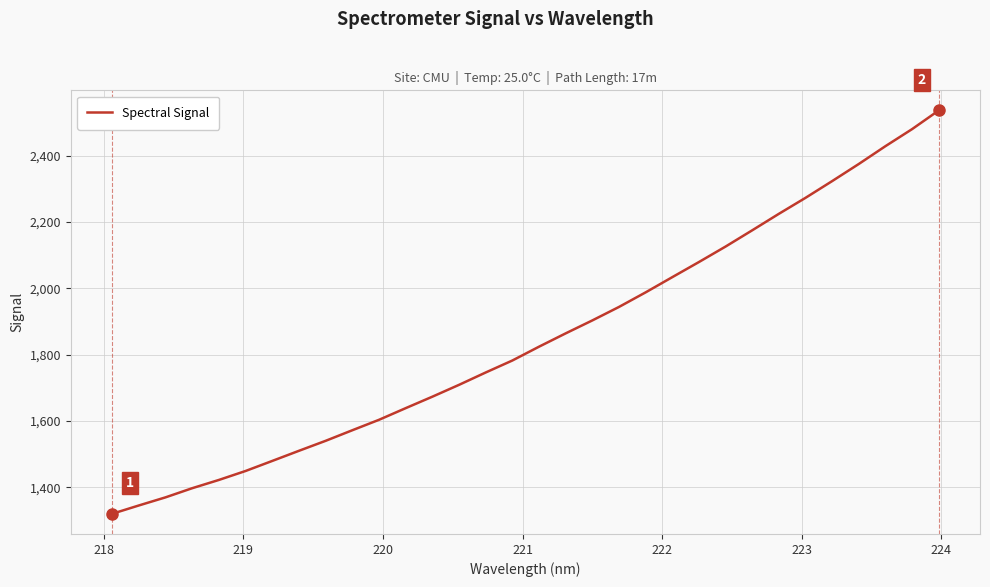

What is the difference between the maximum and minimum values?

1215.9